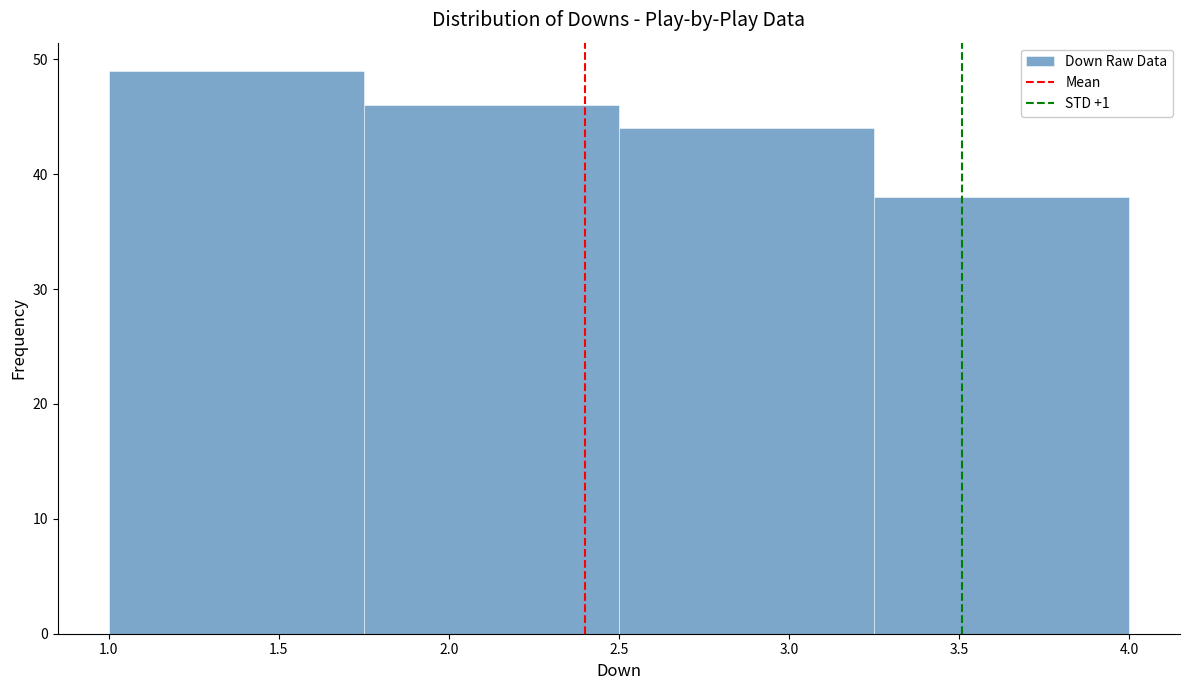

What is the height of the bar covering 1.75 to 2.50 on the x-axis? The values are not printed on the chart, so give them approximately, as read against the axis.

46